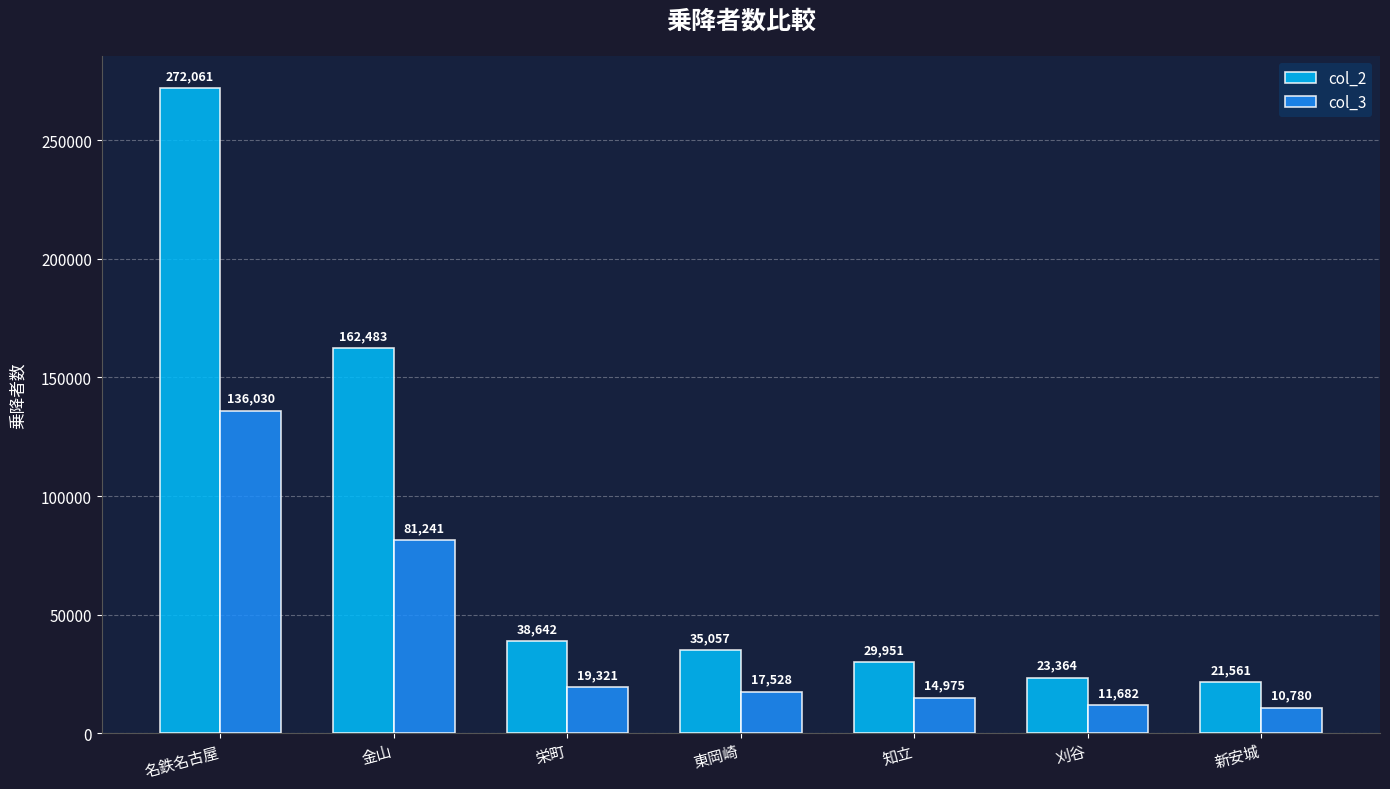

Rank the series by their average value, from lowest to highest.

col_3, col_2